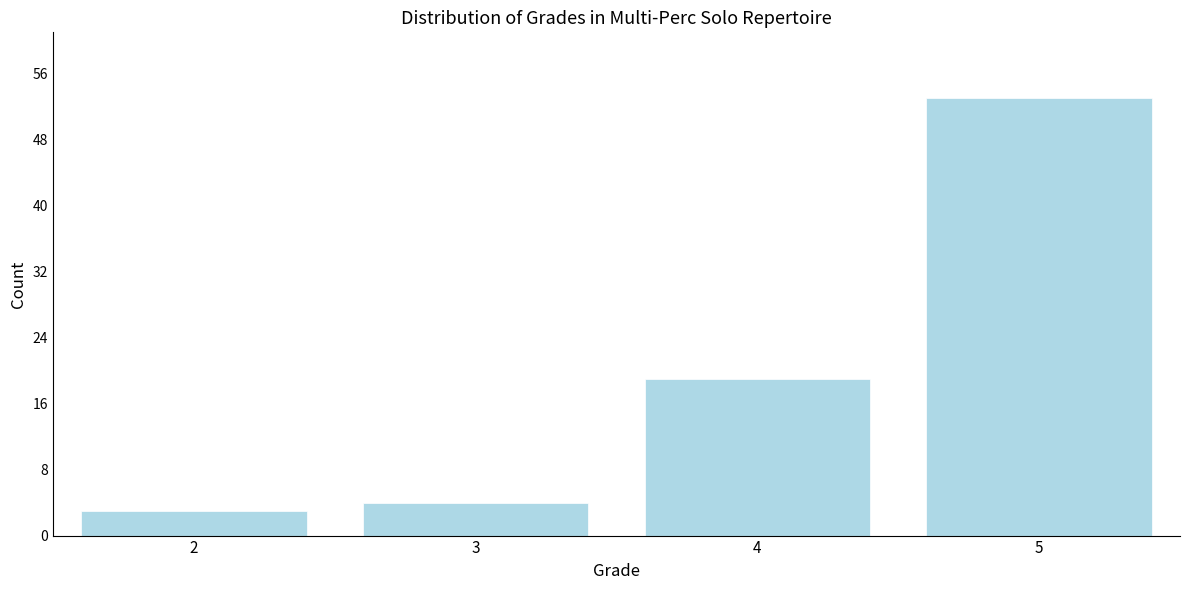

Reading left to right, what are all the values shown in this chart?

3	4	19	53